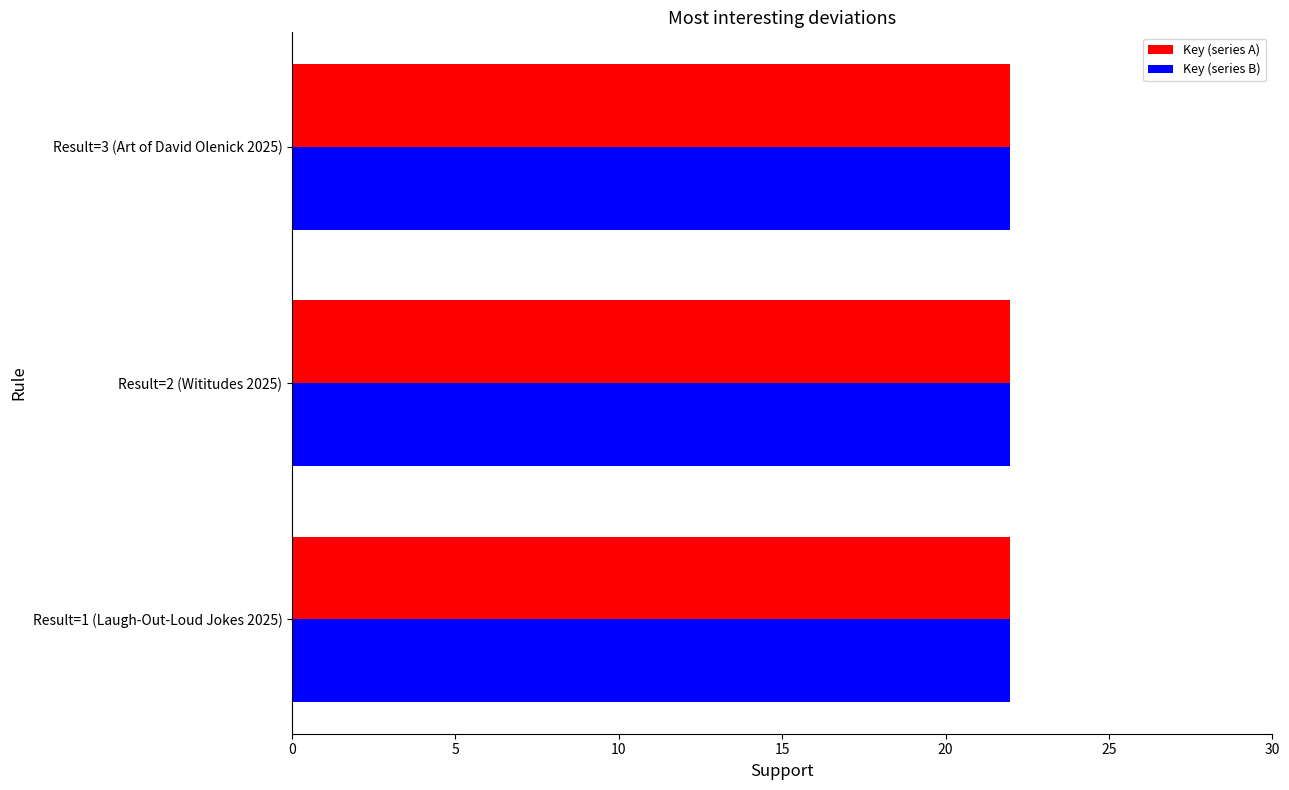

What is the smallest value displayed?

22.0